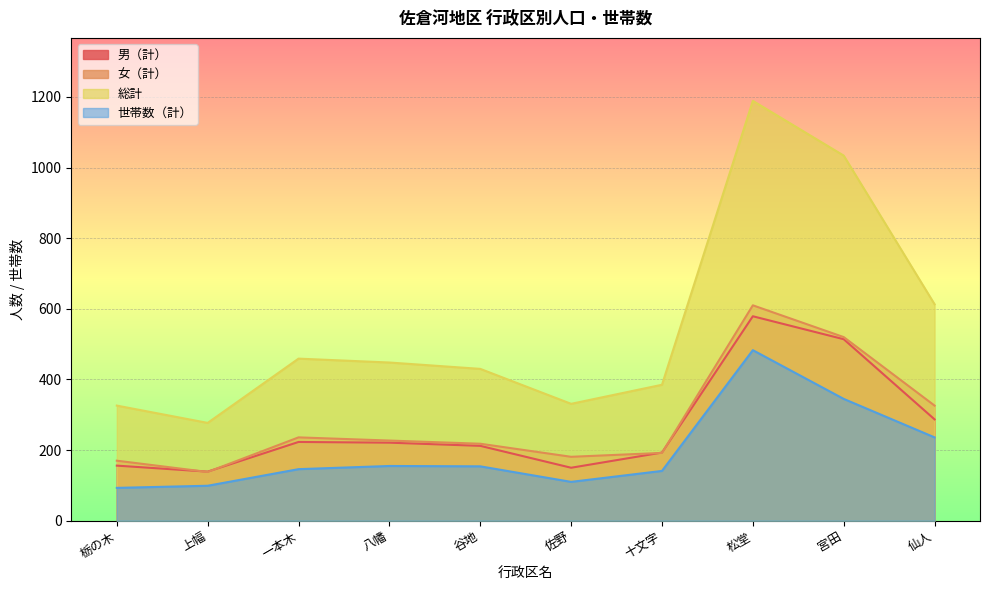

True or false: 男（計） has a value of 579 at 松堂.

True